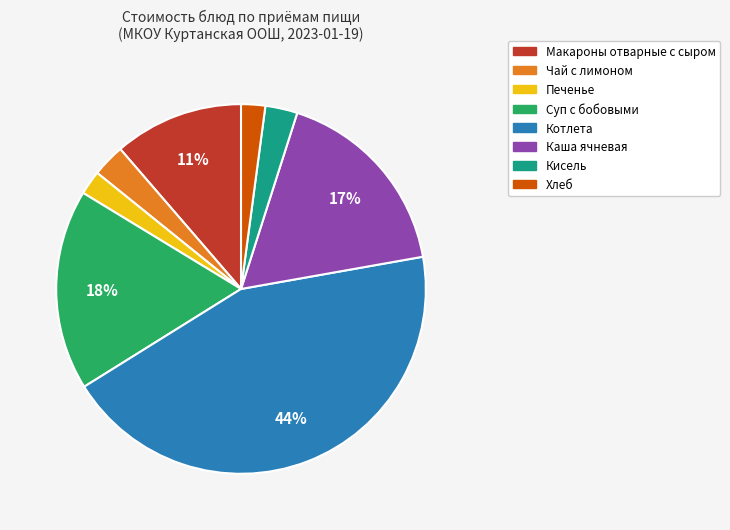

The Макароны отварные с сыром slice represents 26% of the pie. True or false?

False